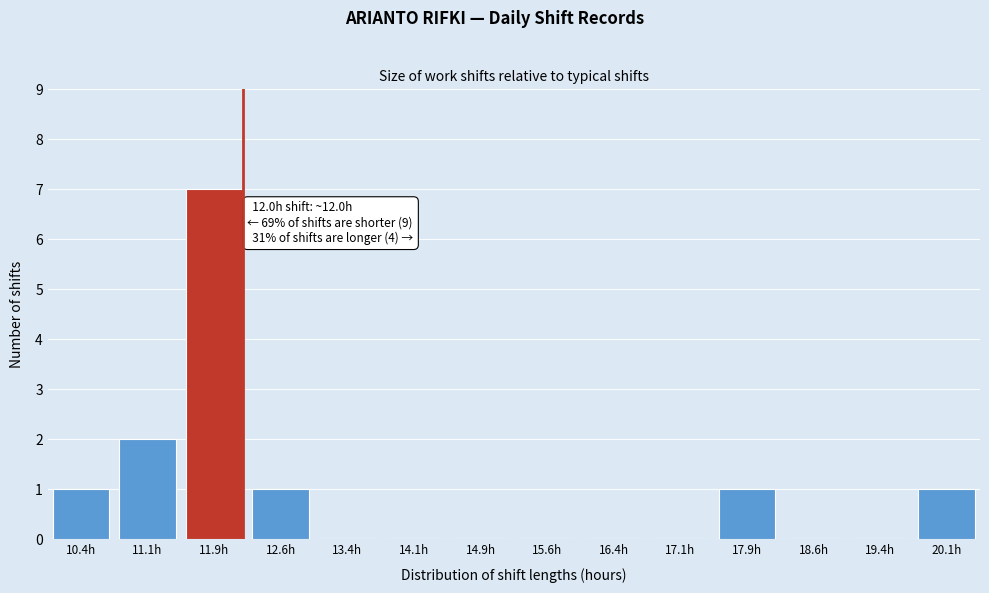

Reading left to right, list all the values displayed in this chart.

10.4h=1	11.1h=2	11.9h=7	12.6h=1	13.4h=0	14.1h=0	14.9h=0	15.6h=0	16.4h=0	17.1h=0	17.9h=1	18.6h=0	19.4h=0	20.1h=1